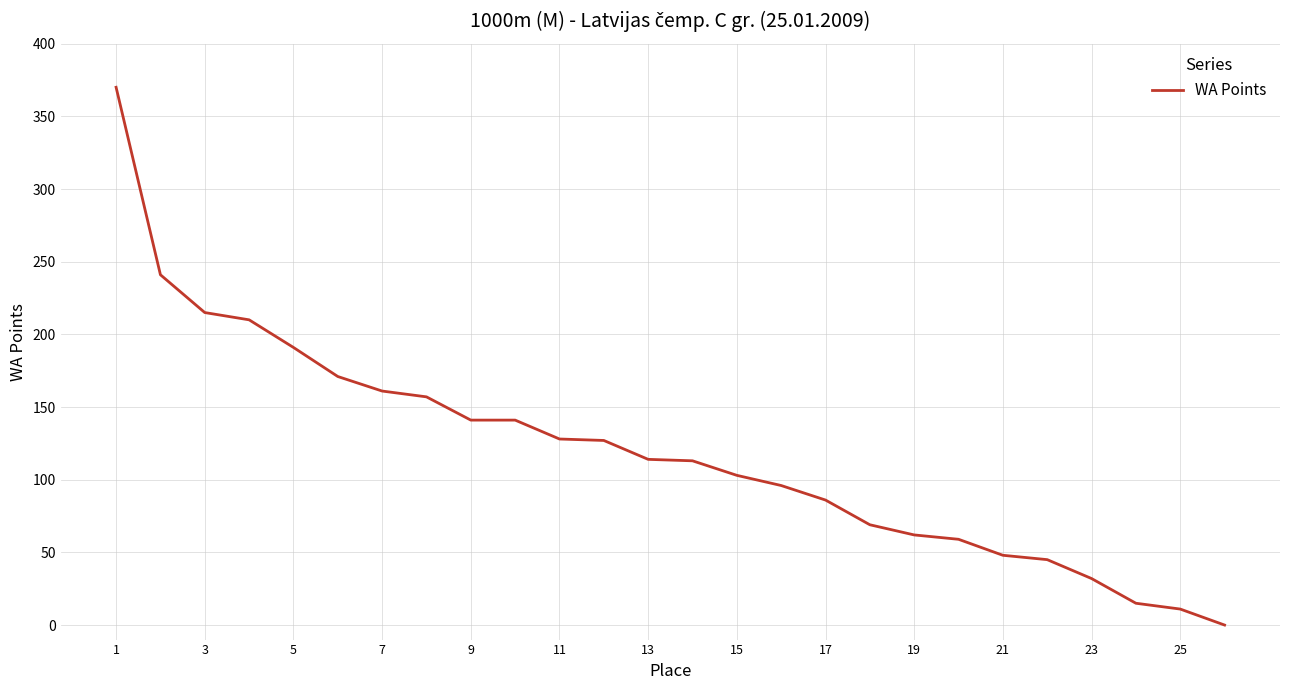

What is the difference between the maximum and minimum values?

370